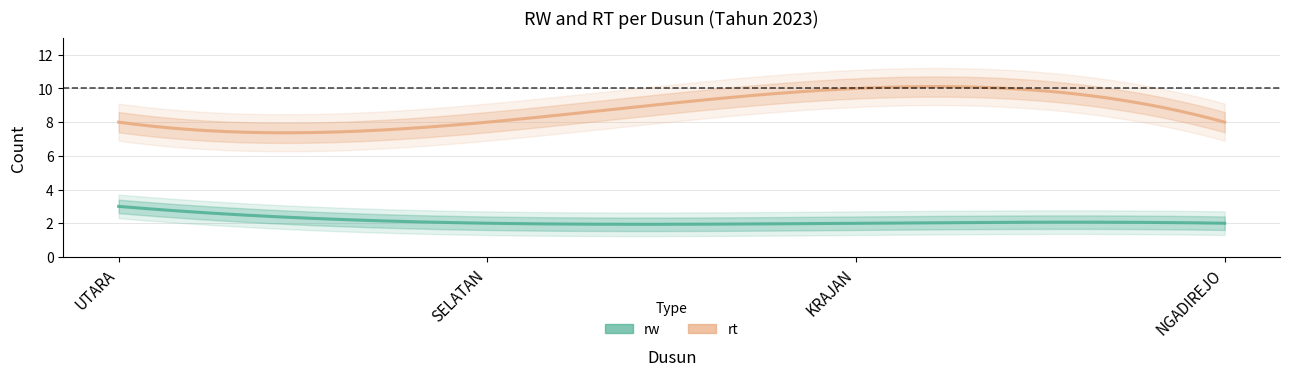

Between UTARA and KRAJAN, which series saw the biggest shift?

rt